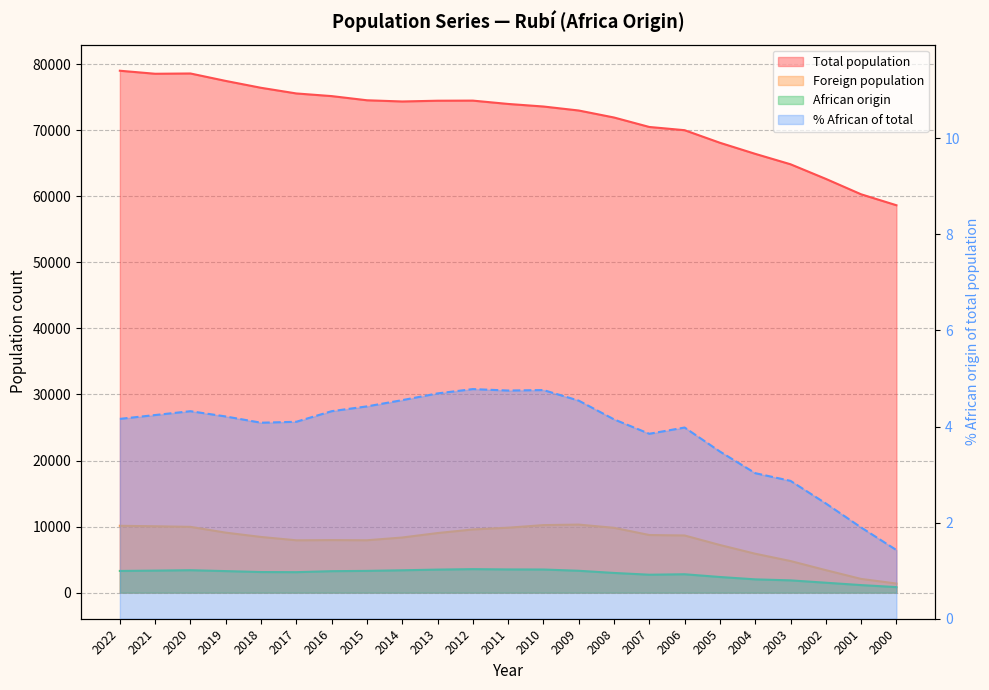

Which category has the lowest value across all series?

2000